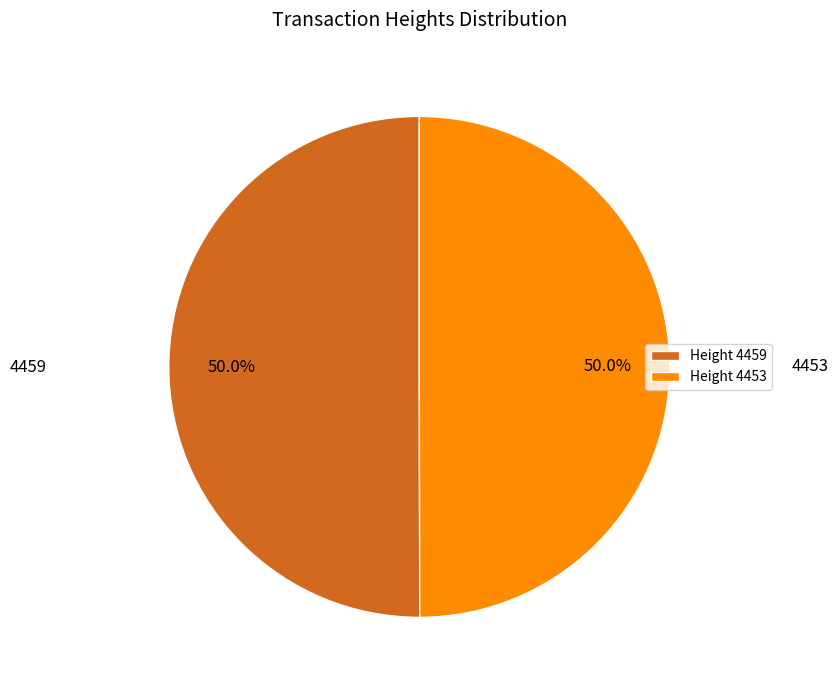

What is the total percentage of Height 4453 and Height 4459?

100.0%